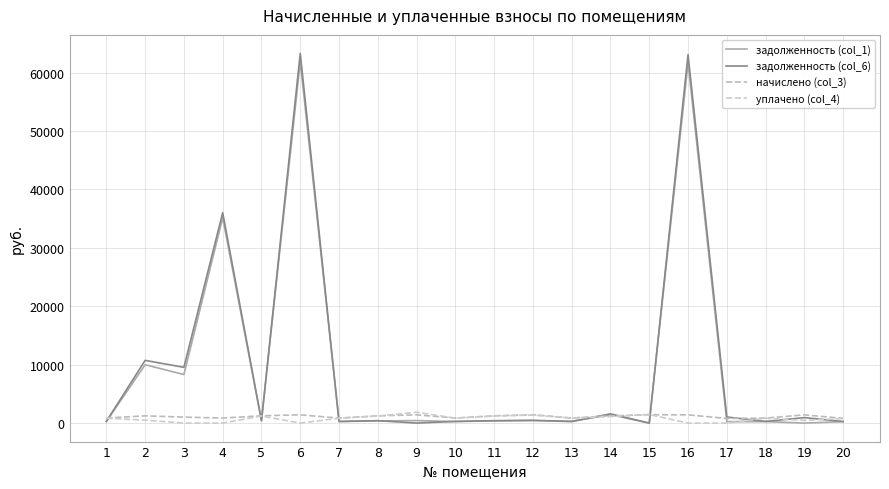

Does the chart display data point markers on the line(s)?

No